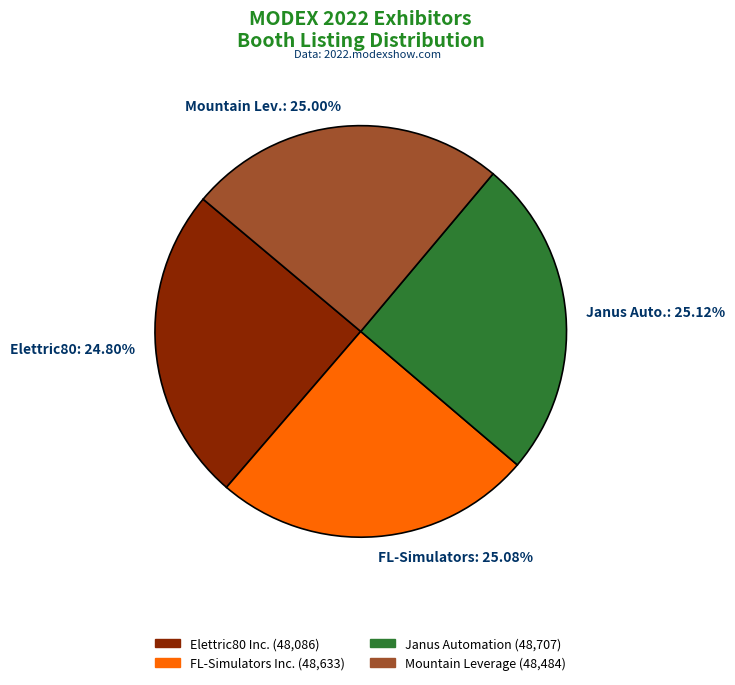

How many slices are in this pie chart?

4